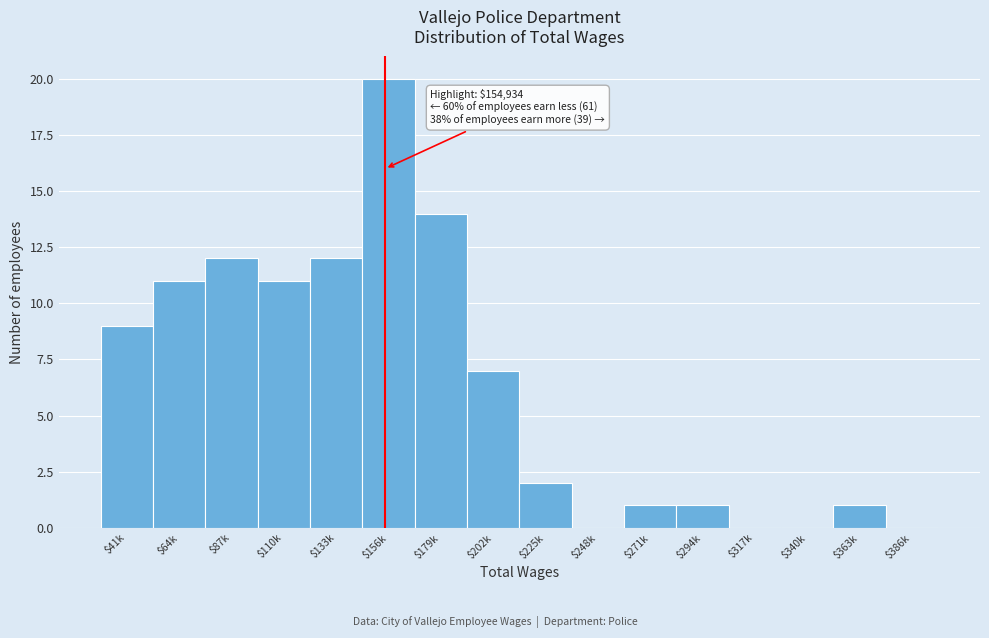

What is the maximum value shown in the chart?

20